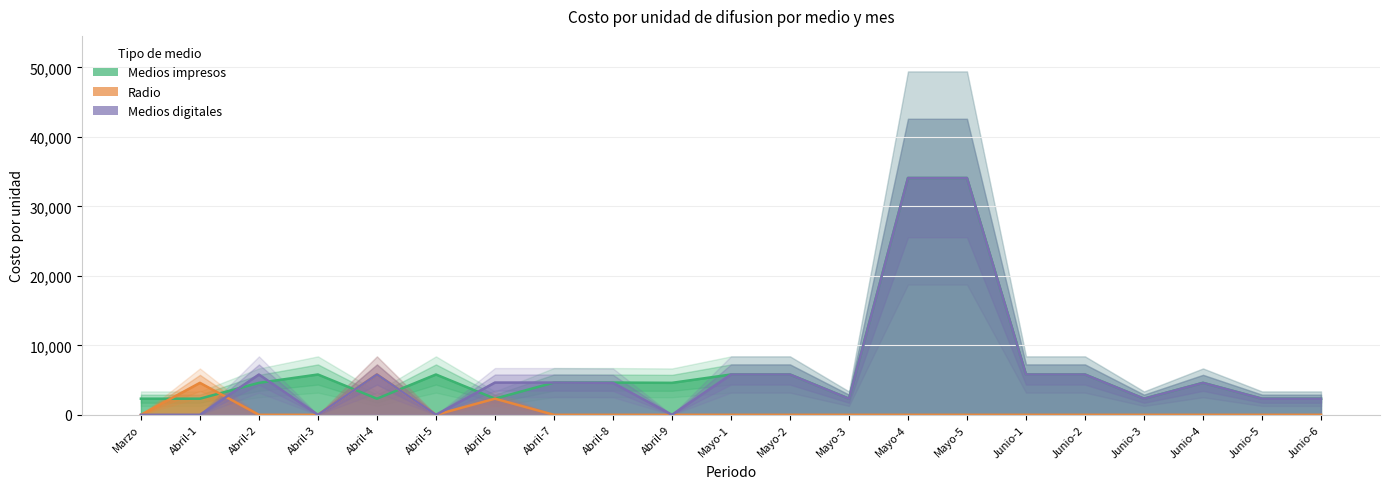

How many intersections are there between Radio and Medios impresos?

4